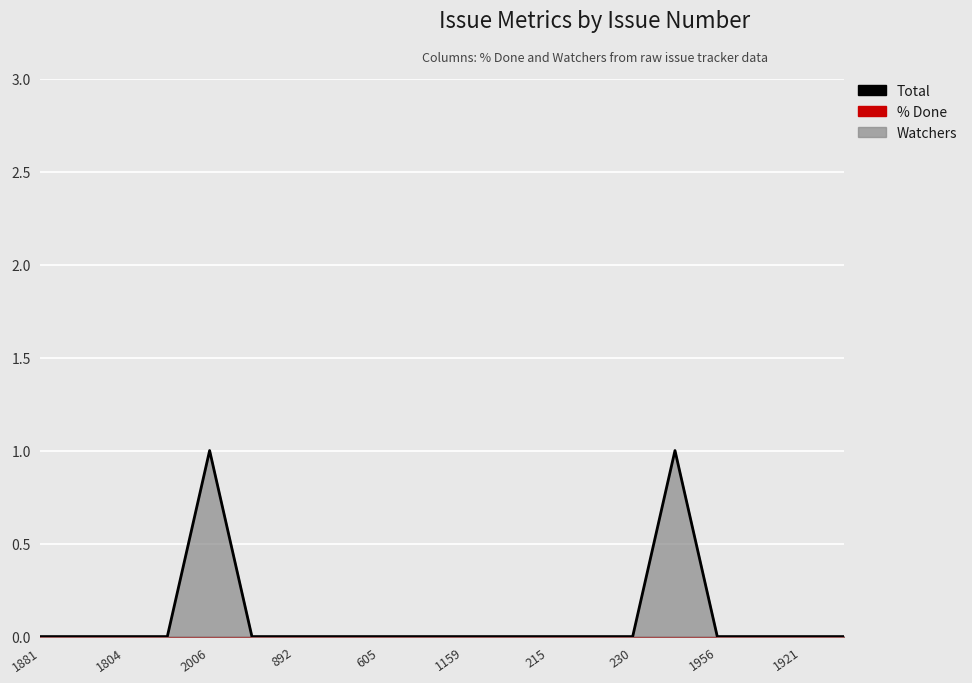

How many lines are shown in the chart?

1